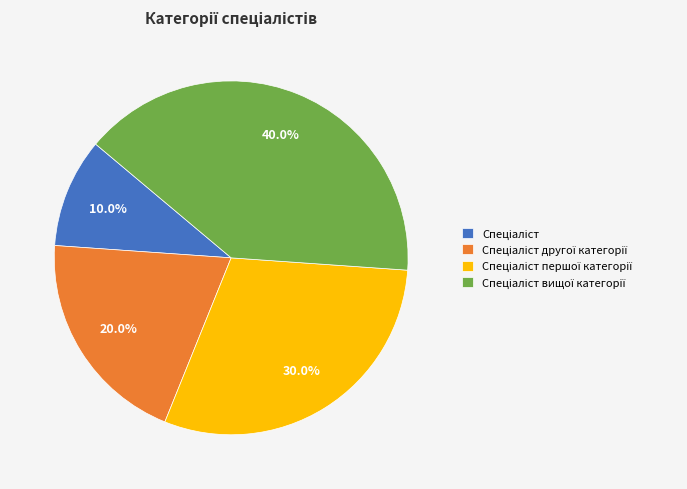

Count the number of slices in the pie.

4